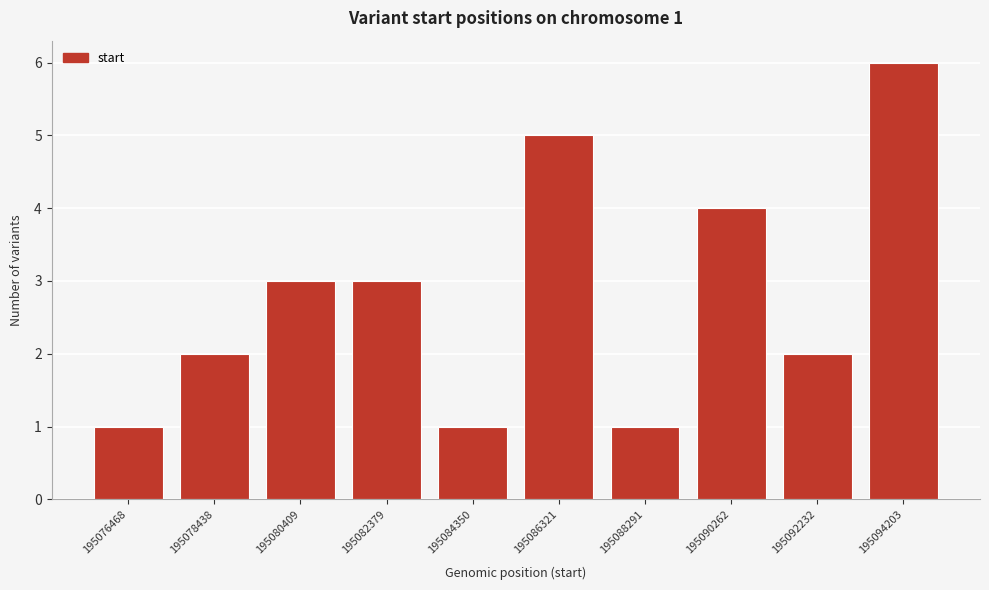

Reading left to right, extract all data points from this chart.

1	2	3	3	1	5	1	4	2	6